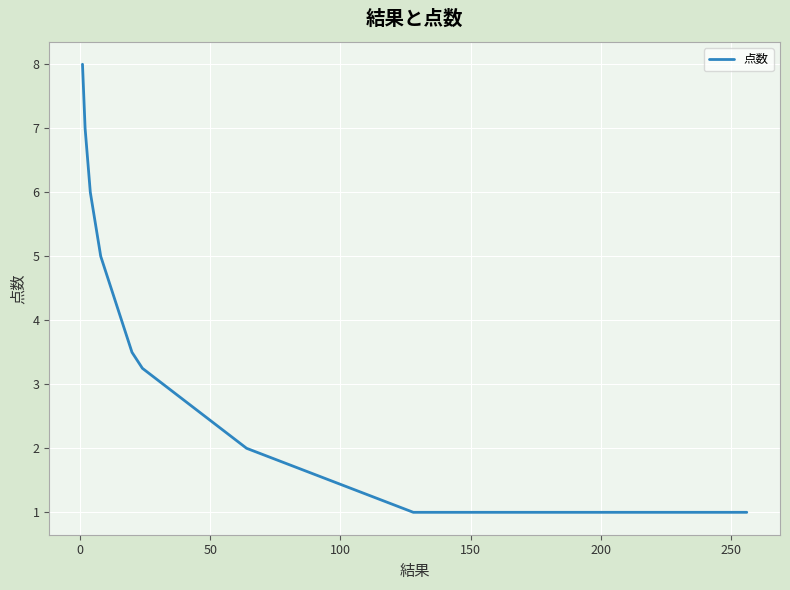

What is the maximum value shown in the chart?

8.0